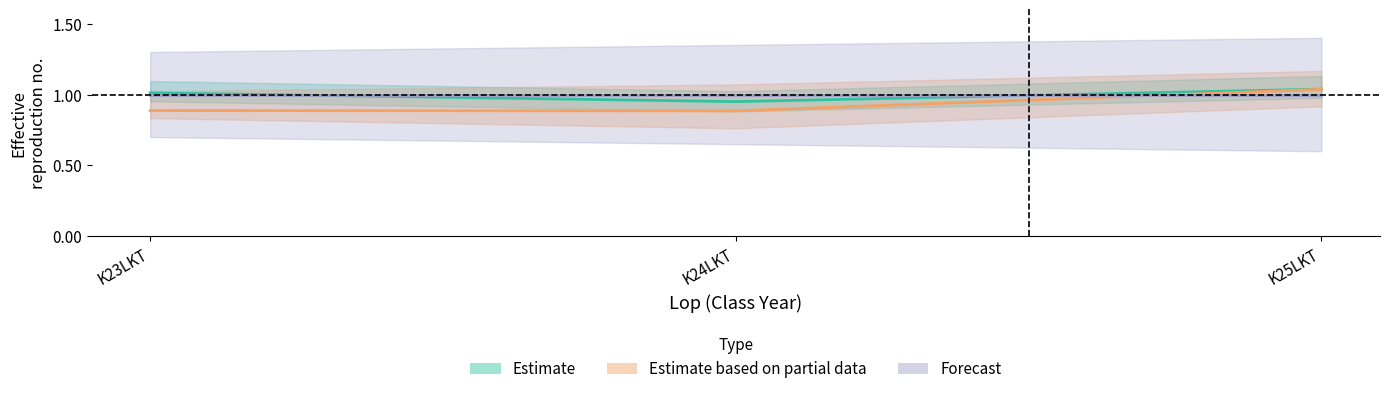

Reading left to right, extract all data points from this chart.

Estimate: K23LKT=1.0	K24LKT=0.9	K25LKT=1.0
Estimate based on partial data: K23LKT=0.9	K24LKT=0.9	K25LKT=1.0
Forecast: K23LKT=1.0	K24LKT=1.0	K25LKT=1.0